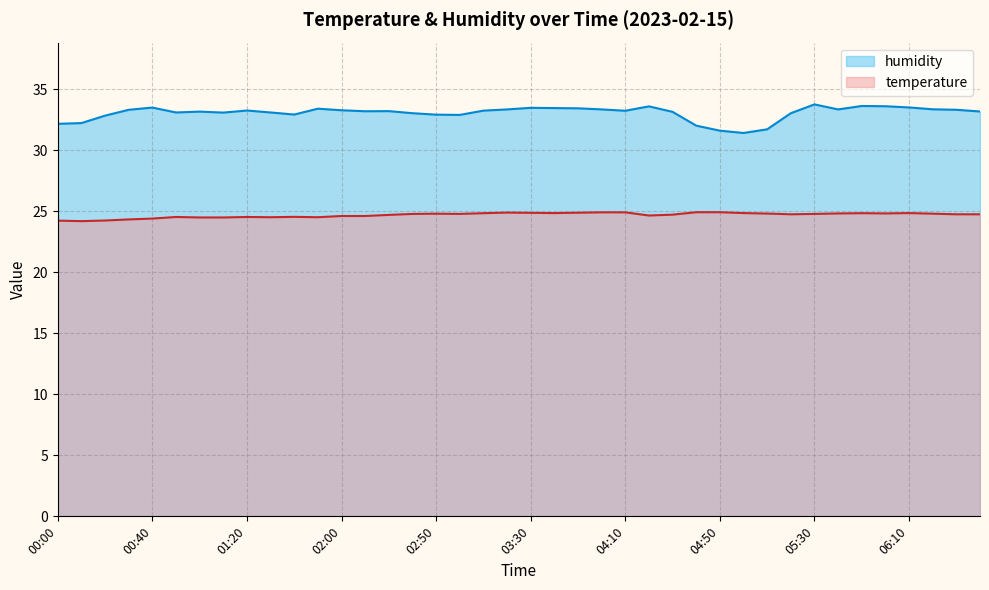

Which series has the largest range (max minus min)?

humidity